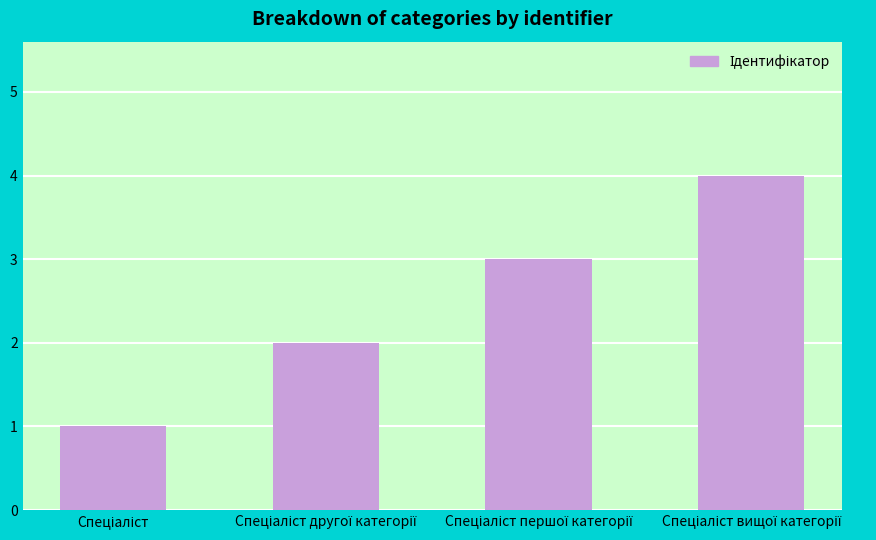

What is the sum of all values?

10